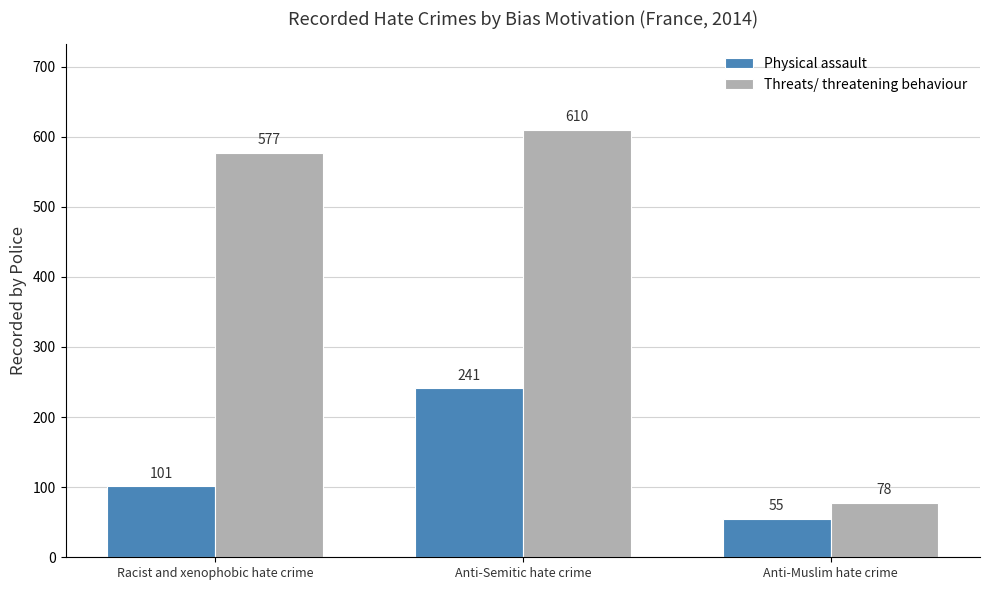

What is the sum of the Physical assault values at Racist and xenophobic hate crime and Anti-Muslim hate crime?

156